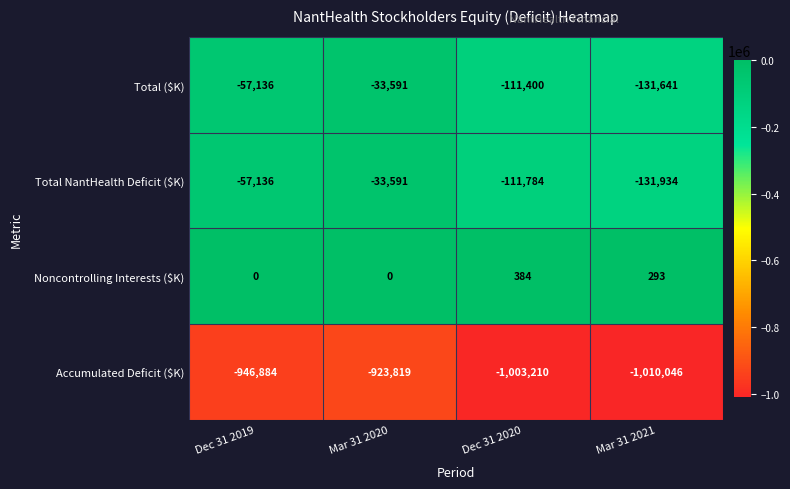

What is the average value of the Total ($K) series?

-83442